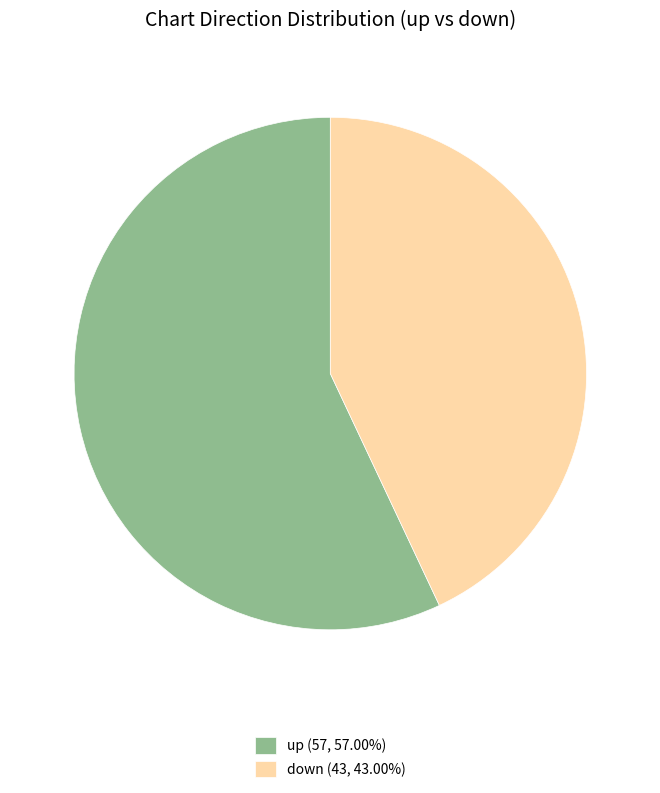

Does down represent more than half of the total?

No